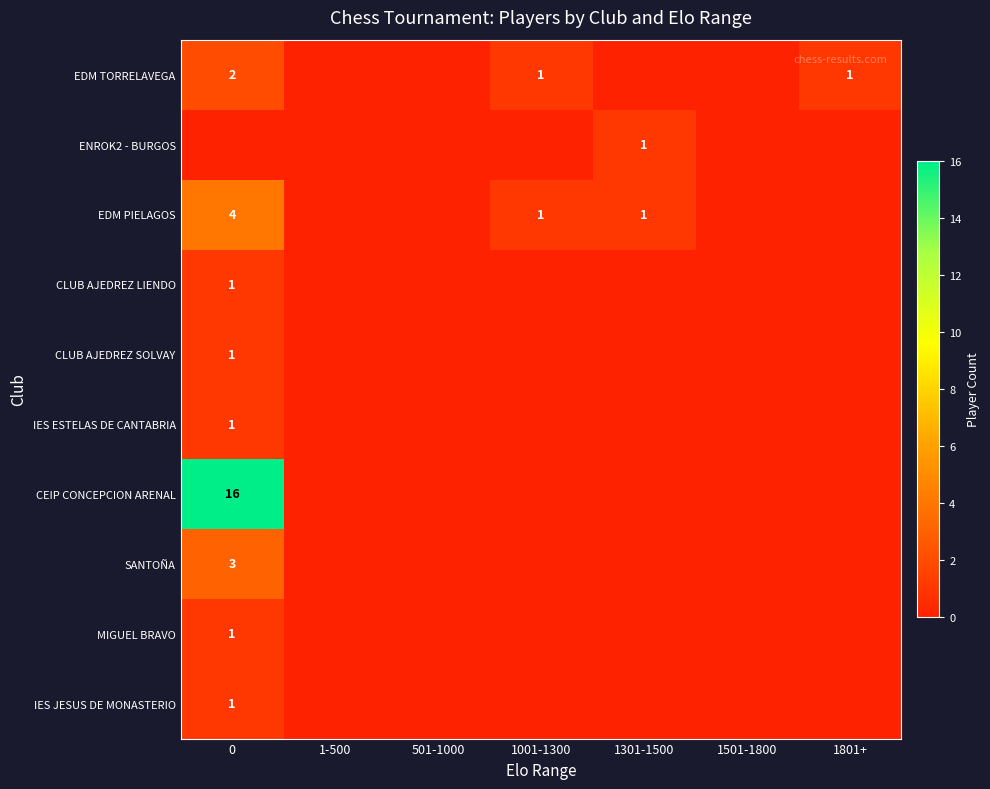

Is it true that EDM PIELAGOS equals 4 at 0?

True